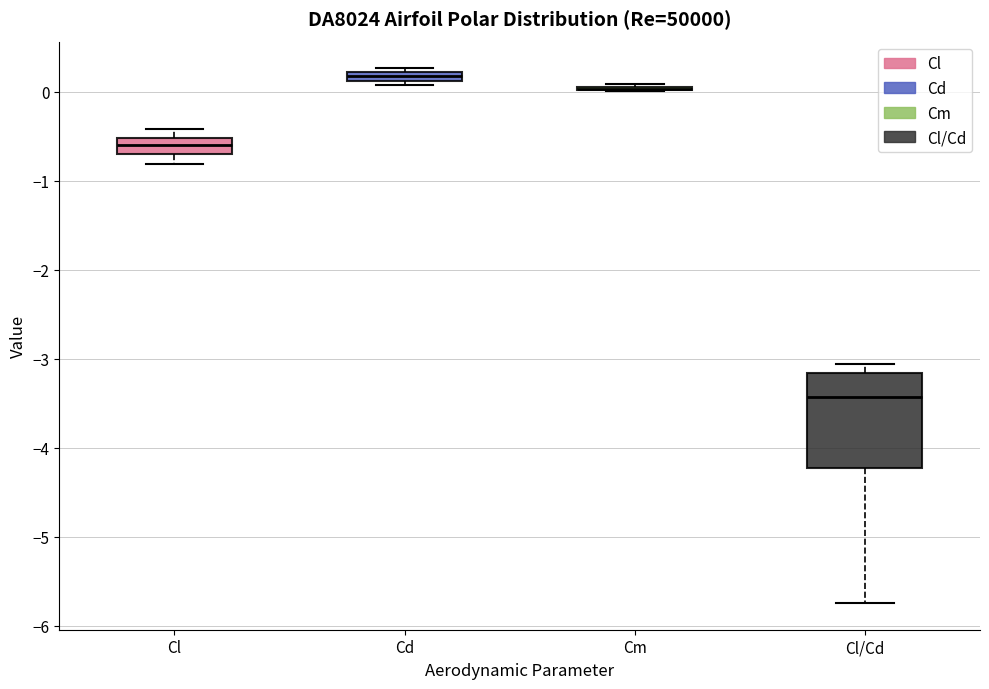

Comparing the boxes themselves (not the whiskers), which one is the tallest?

Cl/Cd